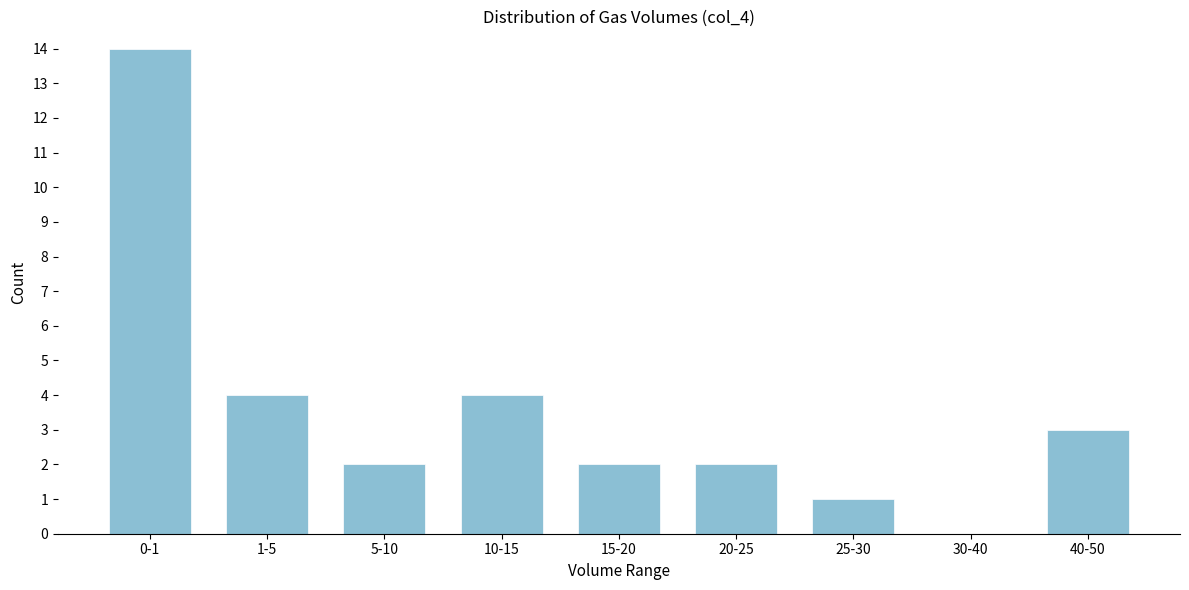

Reading left to right, list all the values displayed in this chart.

0-1=14	1-5=4	5-10=2	10-15=4	15-20=2	20-25=2	25-30=1	30-40=0	40-50=3